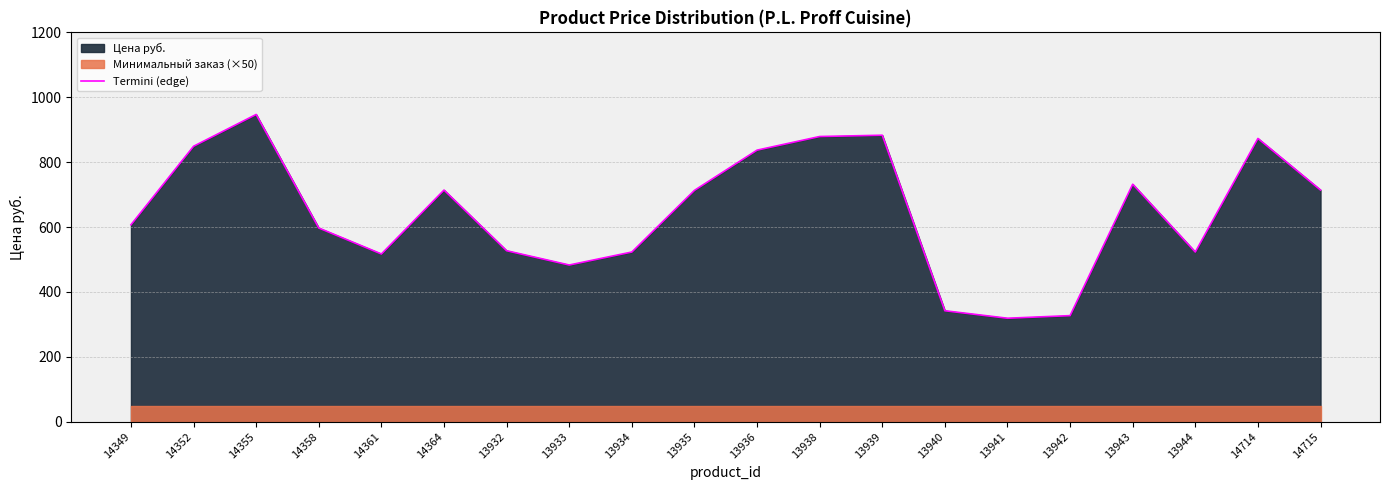

Does the chart have visible grid lines?

Yes